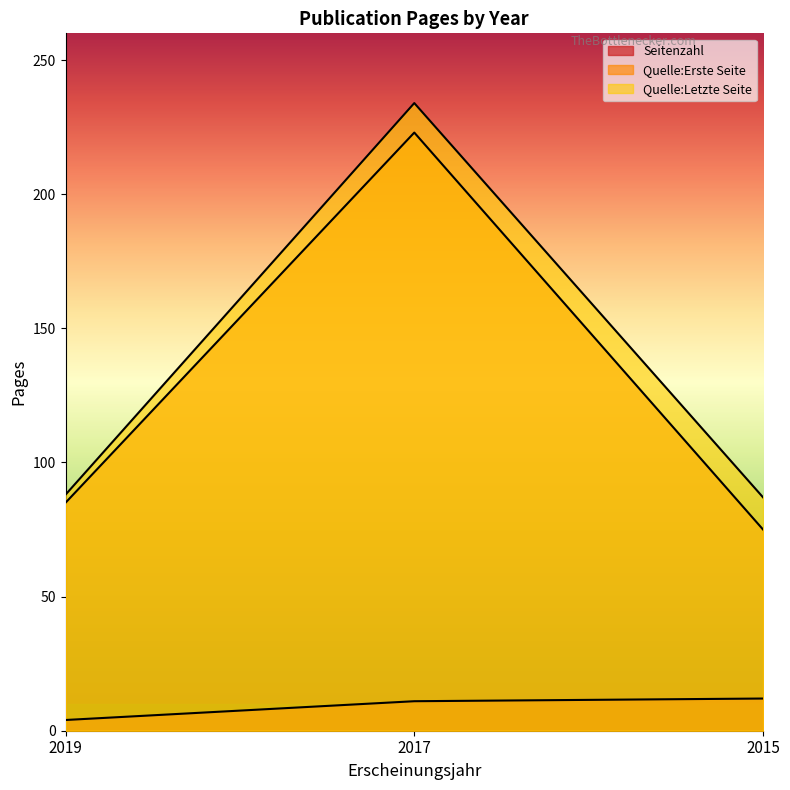

Which series has the widest spread of values?

Quelle:Erste Seite